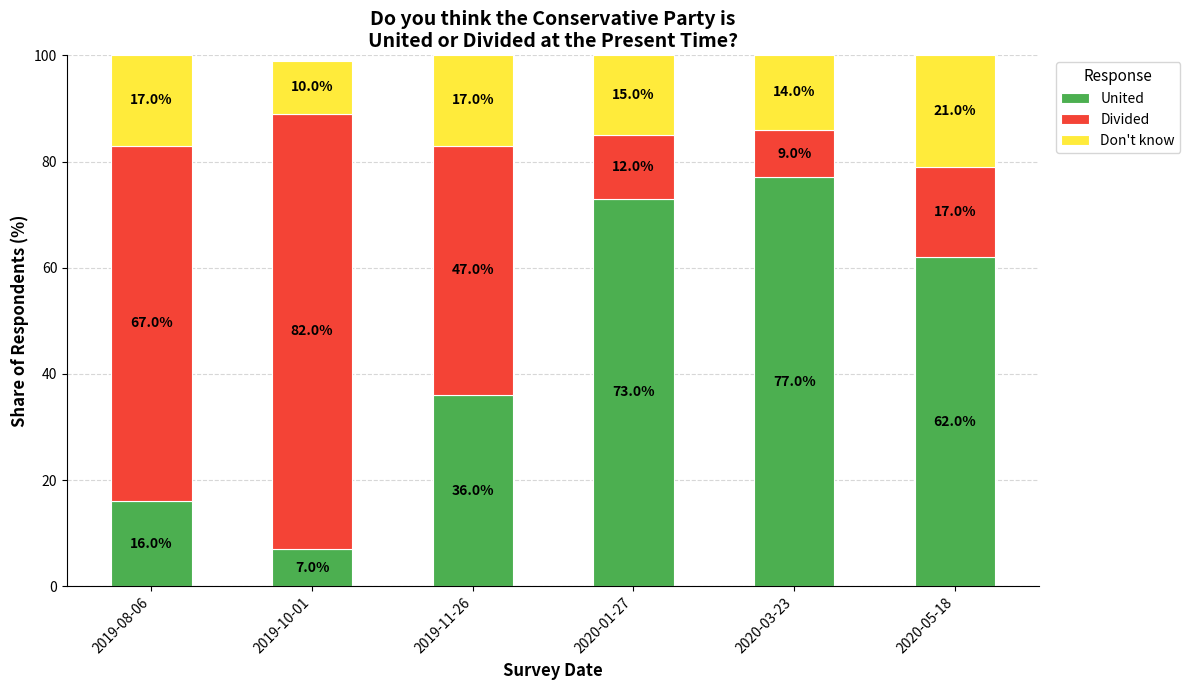

Which category has the highest value in the United series?

2020-03-23